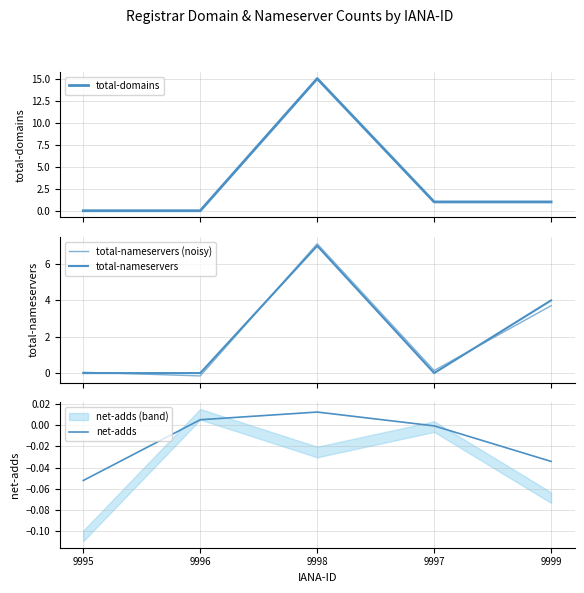

True or false: total-nameservers (noisy) has more than 1 interior local peaks.

False